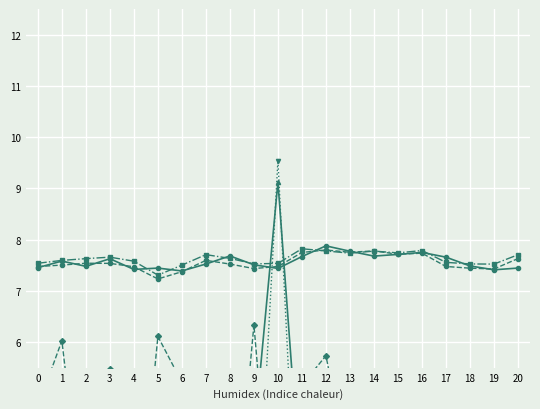

True or false: EUR - PM and IMBALANCE - AM intersect in this chart.

False